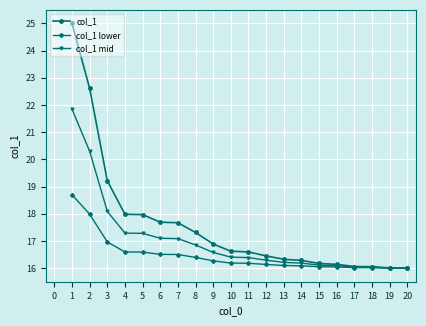

What is the minimum value for col_1 mid?

16.0